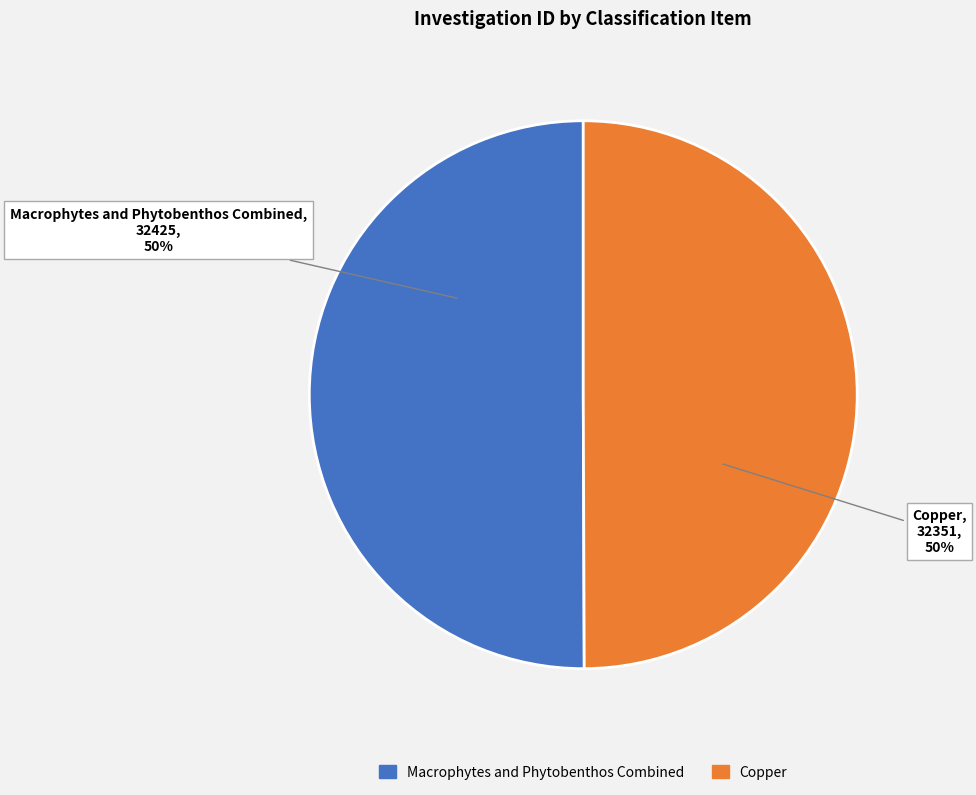

Do Macrophytes and Phytobenthos Combined and Copper together represent more than half of the pie?

Yes